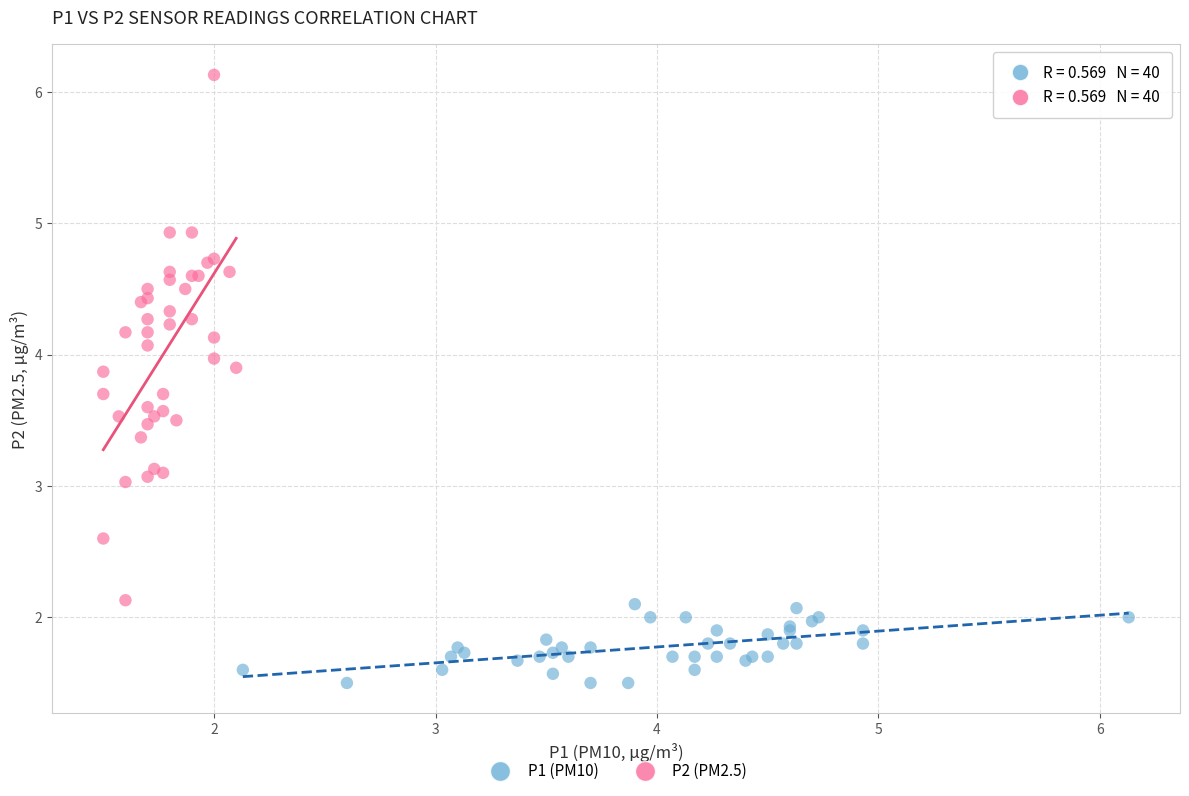

Which series contains the lowest Y value?

P1 (PM10)